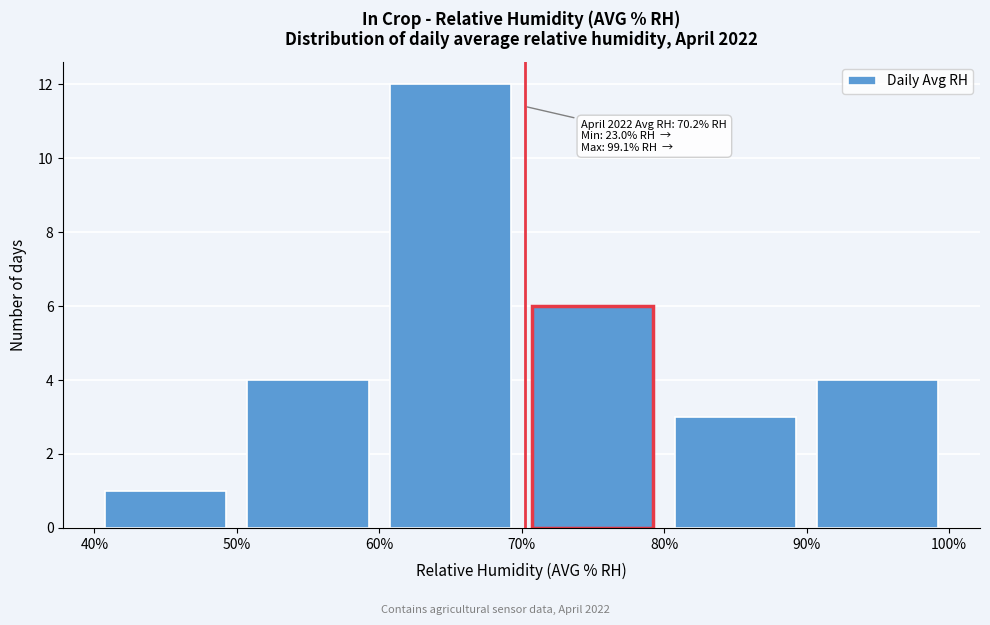

Over which range of the x-axis is the bar tallest?

60% to 70%